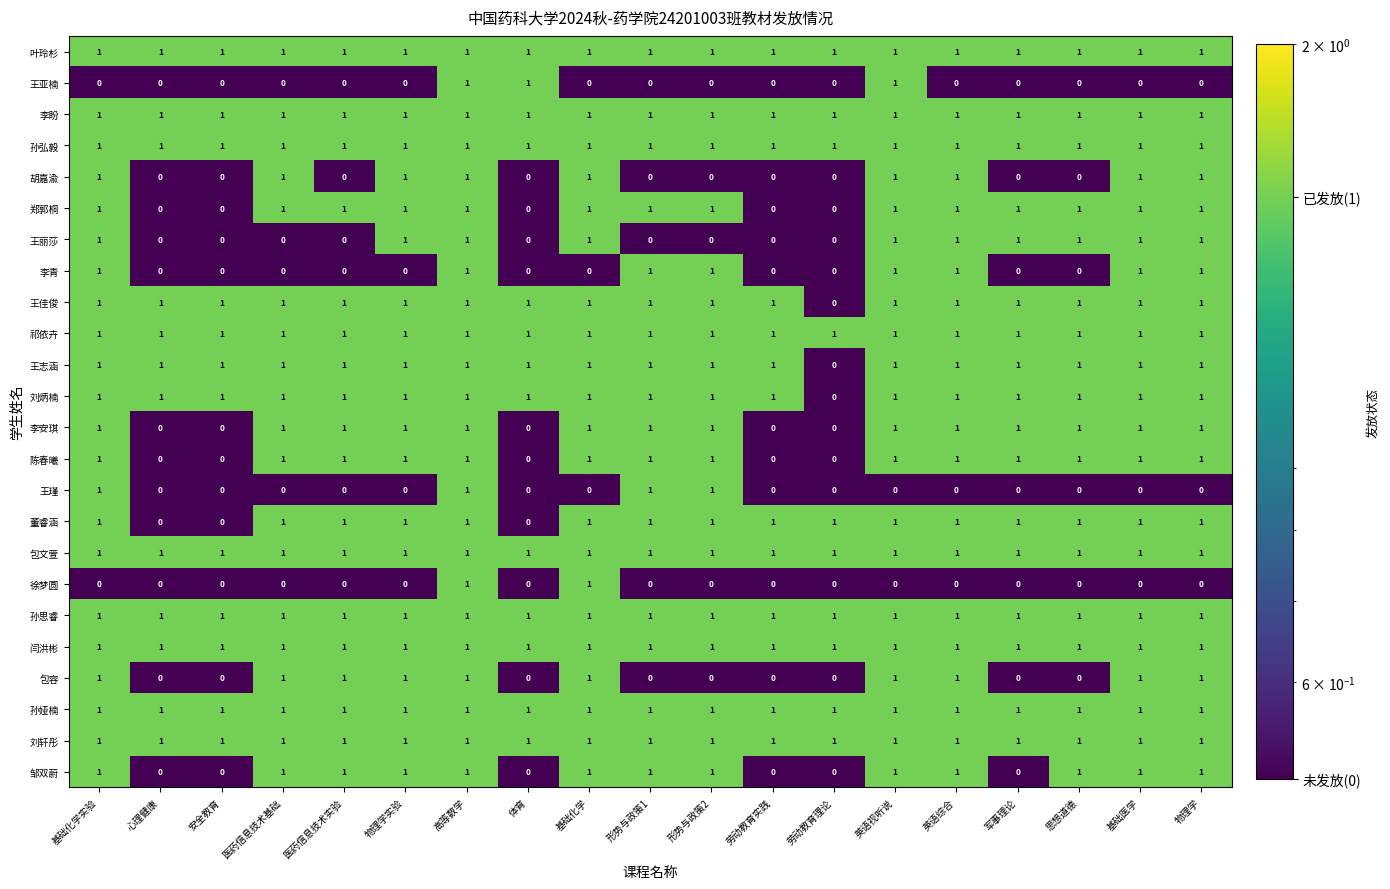

What is the minimum value shown in the chart?

0